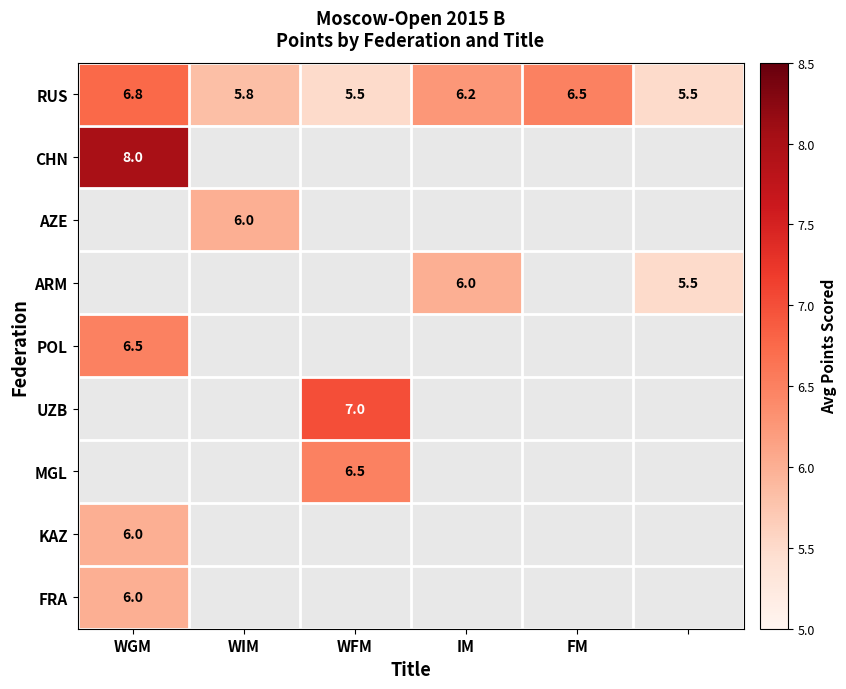

What is the average value of the RUS series?

6.1